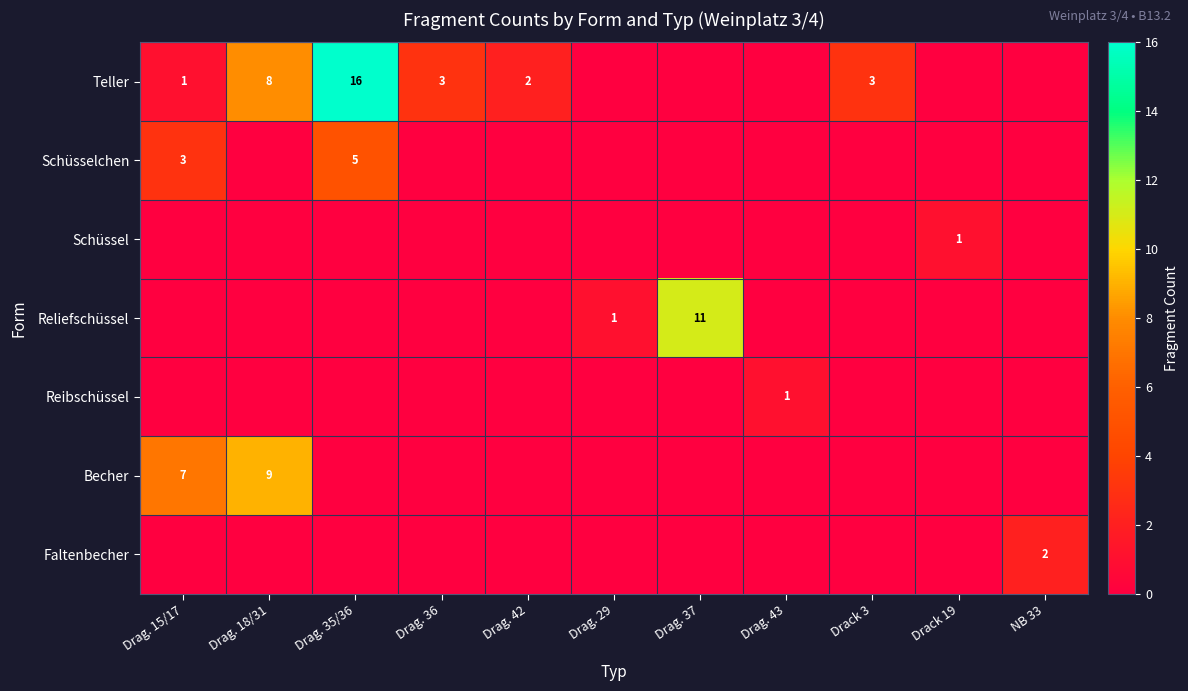

What is the total value across all series at Drag. 43?

1